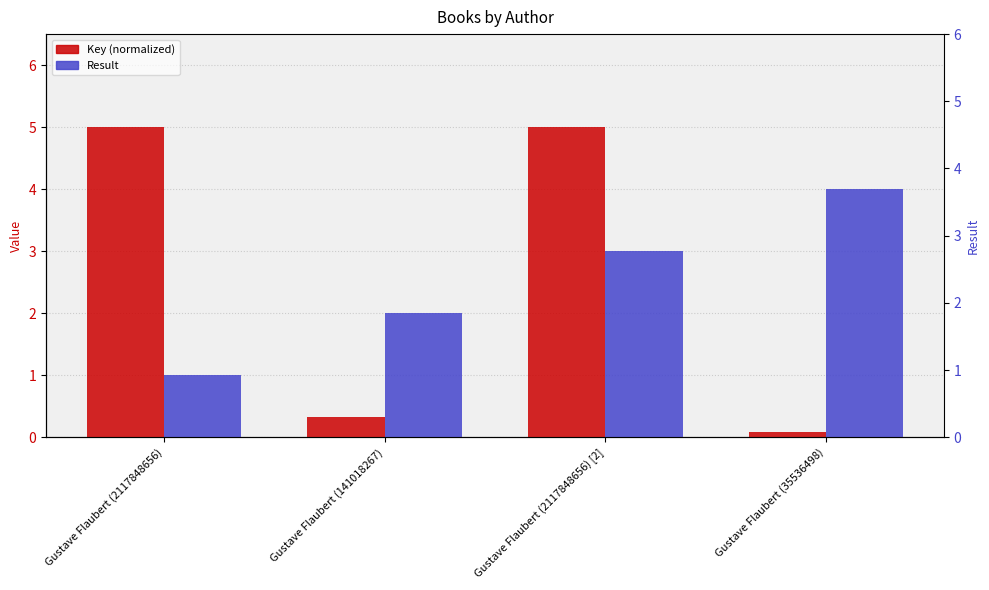

The value of Result at Gustave Flaubert (141018267) is 2.0. True or false?

True